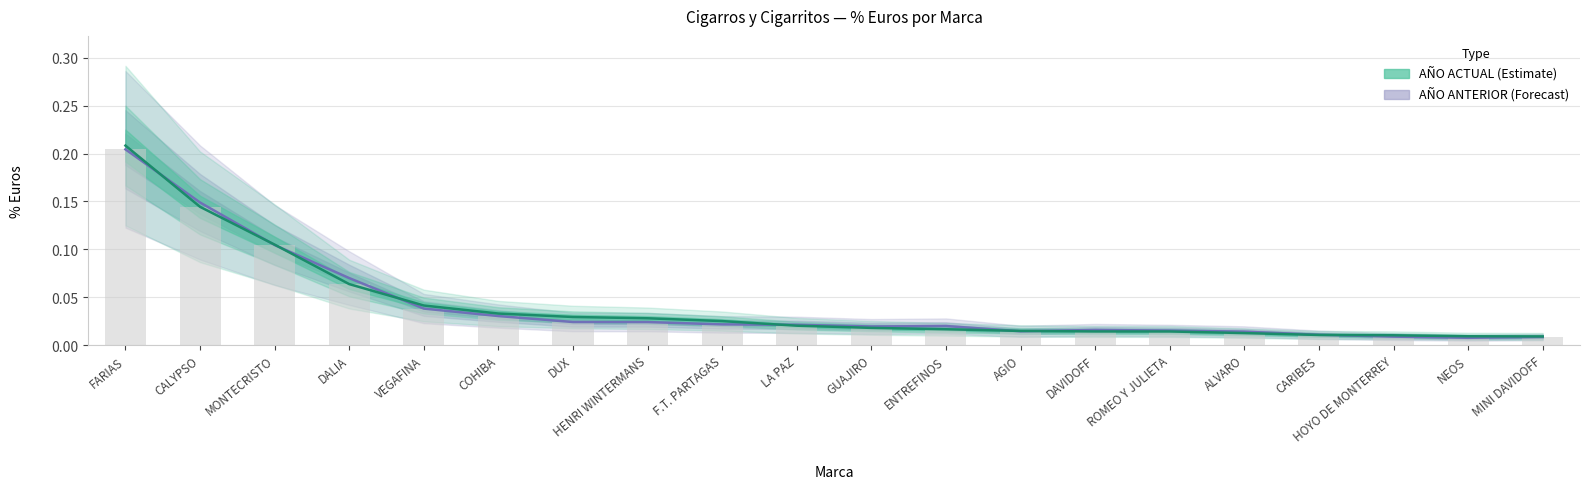

What is the label of the 1st bar from the right?

MINI DAVIDOFF